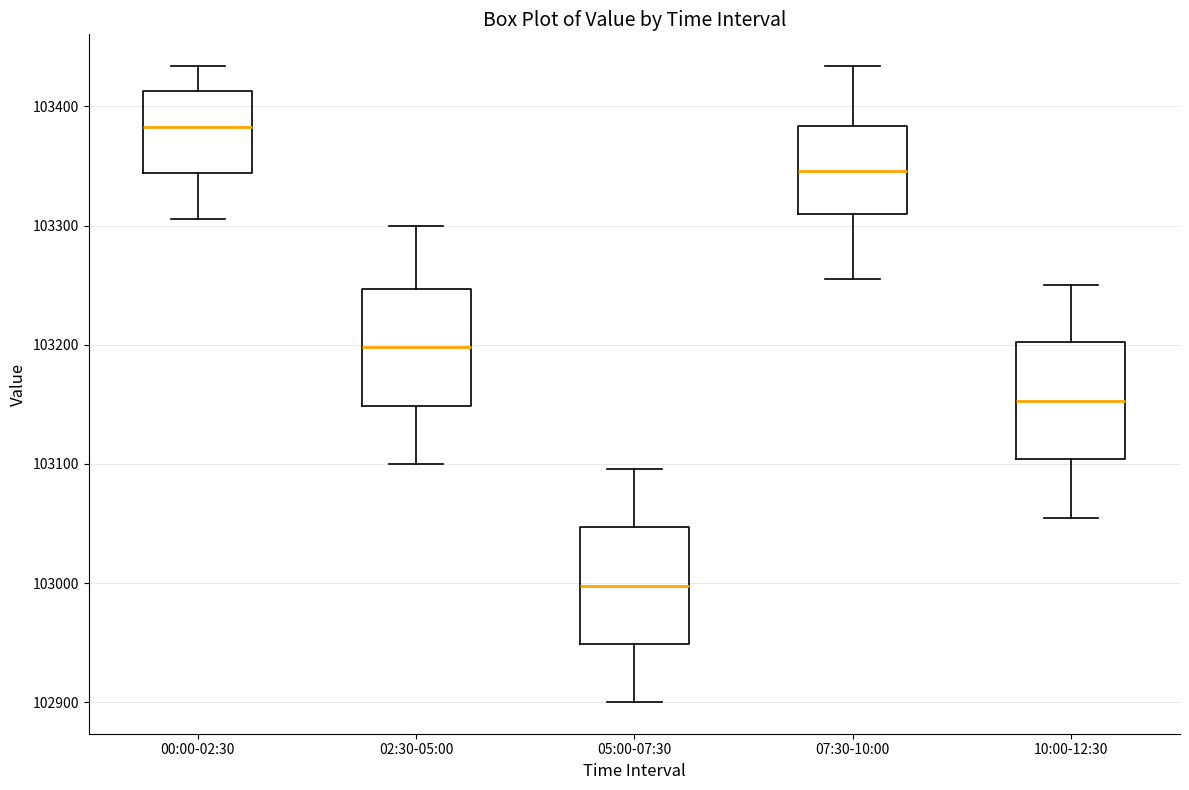

Which box's median line is the highest?

00:00-02:30